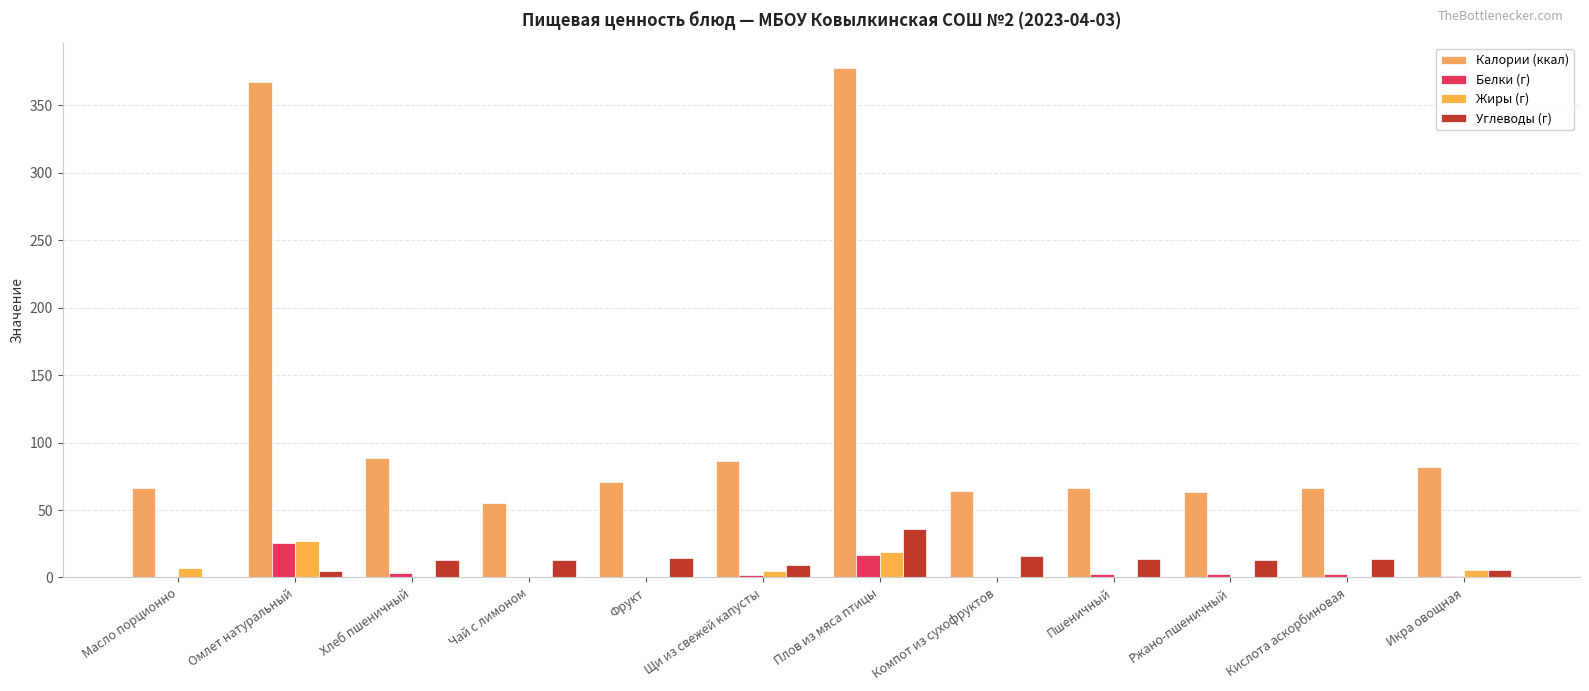

List the labels in order of Жиры (г) value, smallest first.

Компот из сухофруктов, Чай с лимоном, Пшеничный, Кислота аскорбиновая, Хлеб пшеничный, Ржано-пшеничный, Фрукт, Щи из свежей капусты, Икра овощная, Масло порционно, Плов из мяса птицы, Омлет натуральный